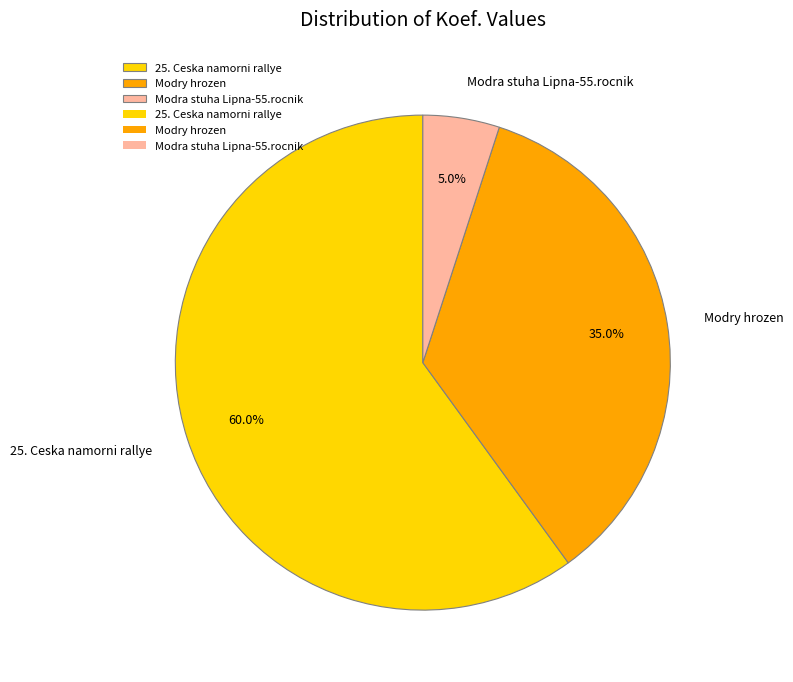

Combined, do Modra stuha Lipna-55.rocnik and 25. Ceska namorni rallye account for over 50%?

Yes